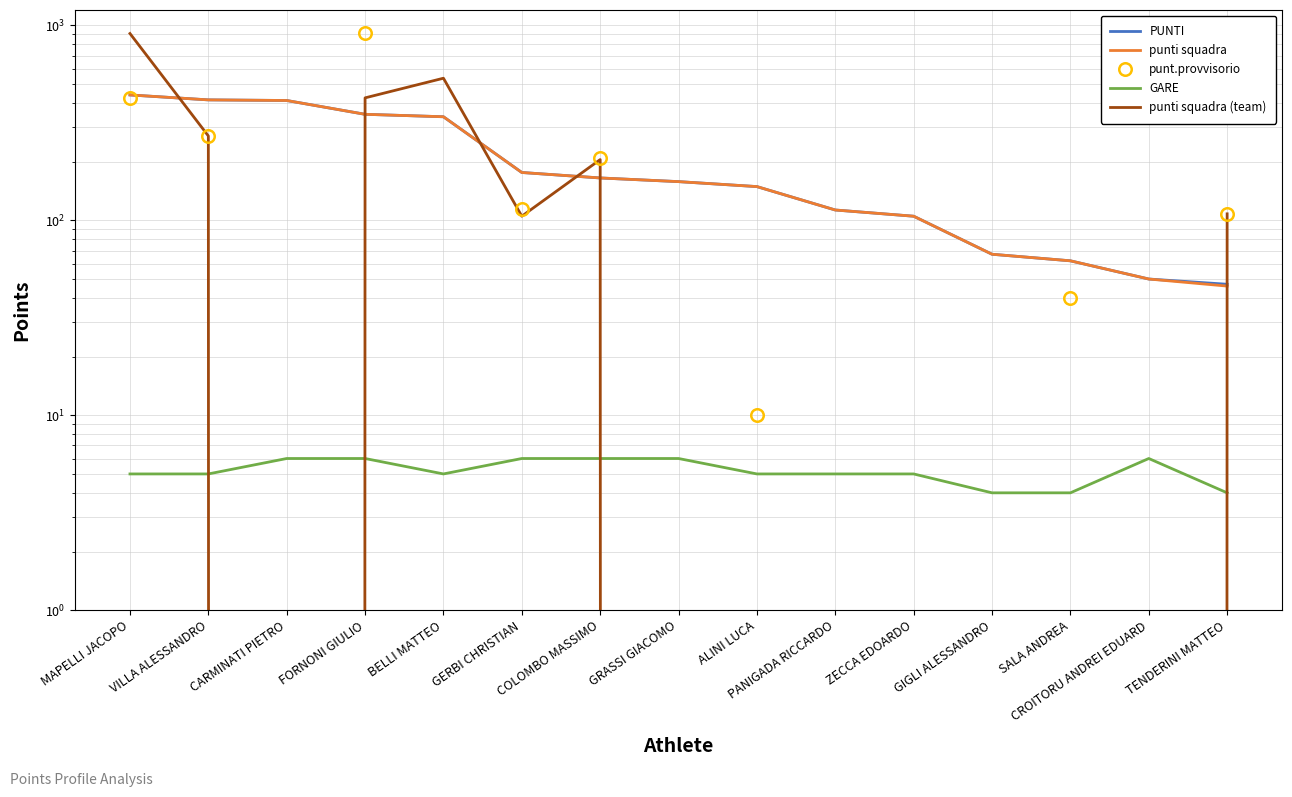

Is it true that PUNTI equals 412 at CARMINATI PIETRO?

True